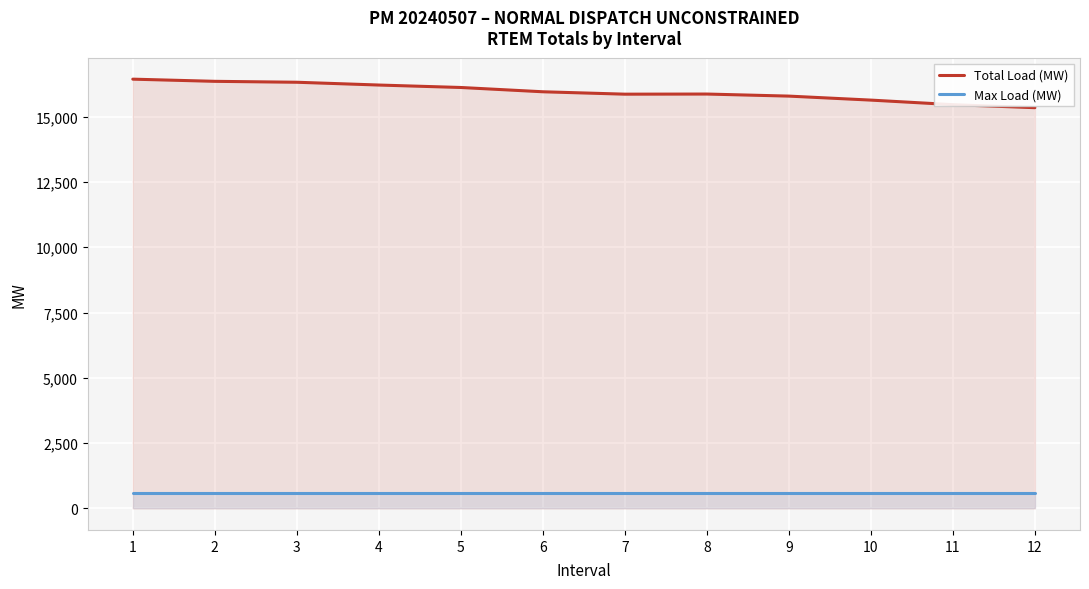

Does the chart display data point markers on the line(s)?

No